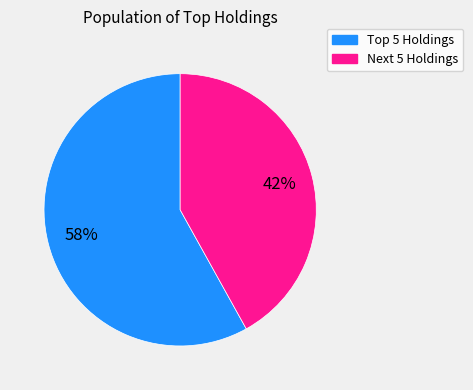

Does any single category account for the majority?

Yes